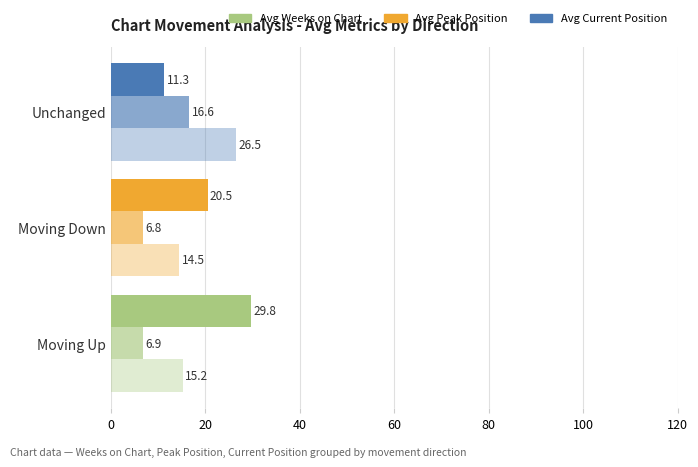

What is the value of the Avg Weeks on Chart bar at the 3rd from the left?

11.3